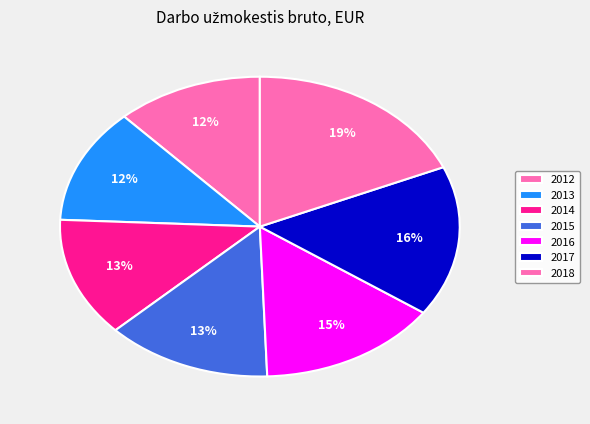

To the nearest percent, what is the average slice percentage?

14%